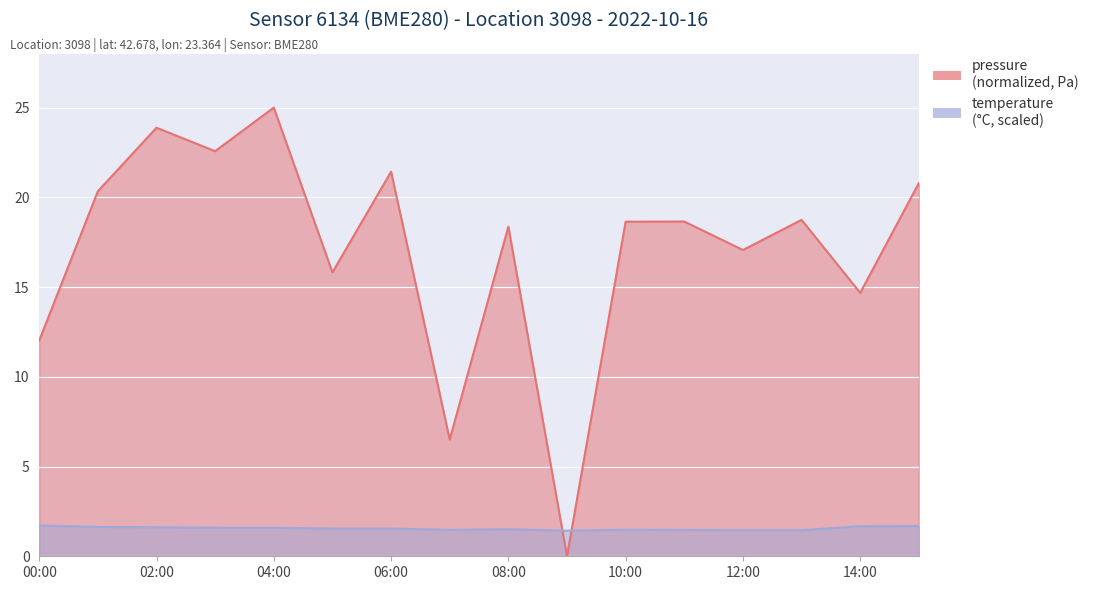

What position from the right is 14:00?

2